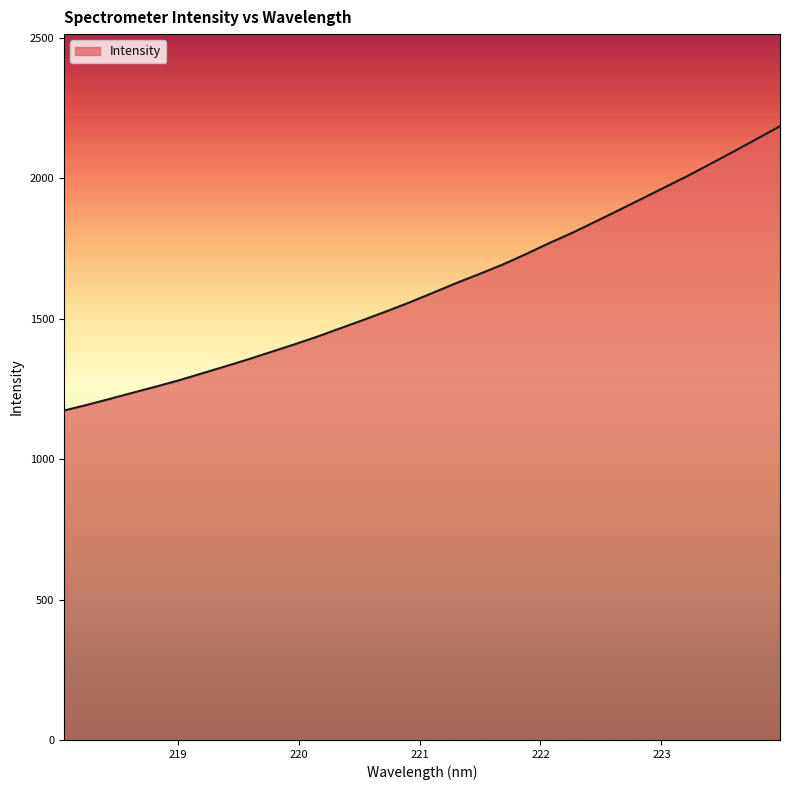

What is the difference between the maximum and minimum values?

1012.9